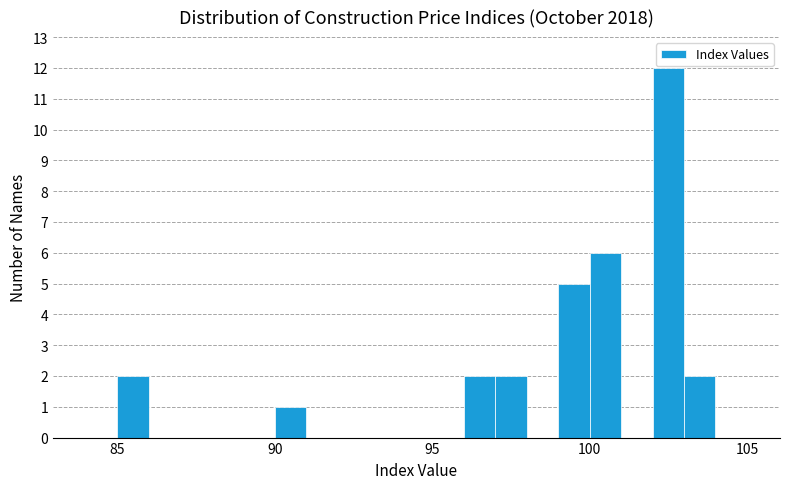

Read against the x-axis, roughly where is the centre of the tallest bar?

102.5